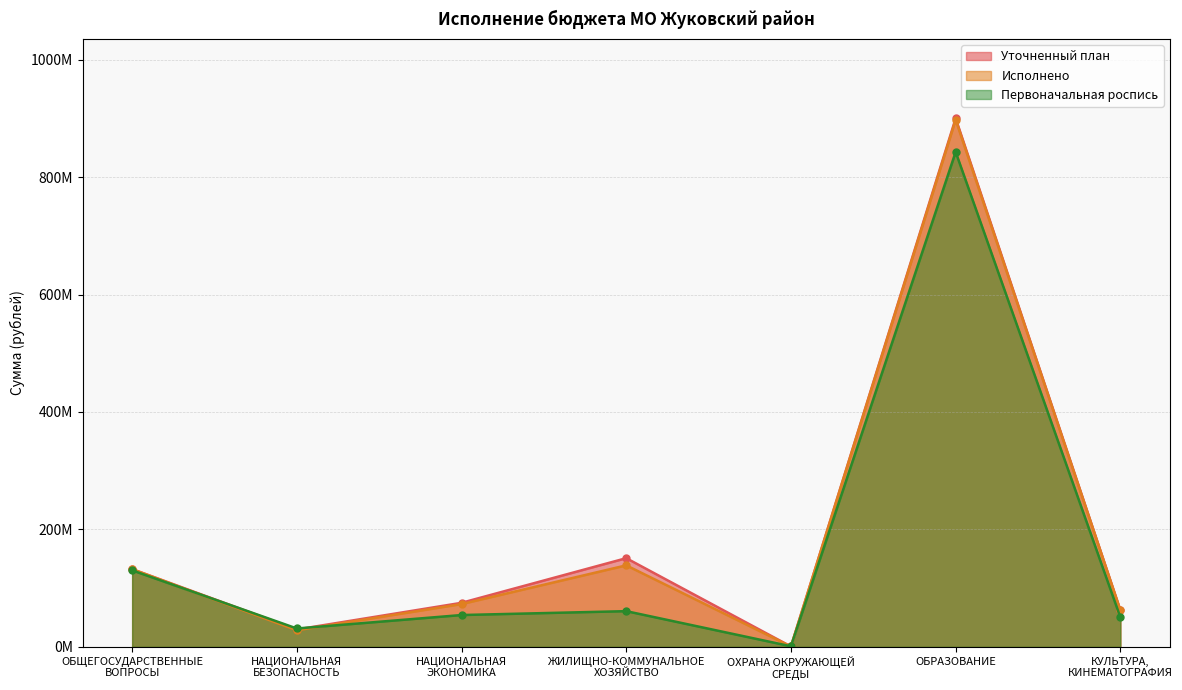

At which label is Первоначальная роспись closest to 421893906?

ОБЩЕГОСУДАРСТВЕННЫЕ
ВОПРОСЫ